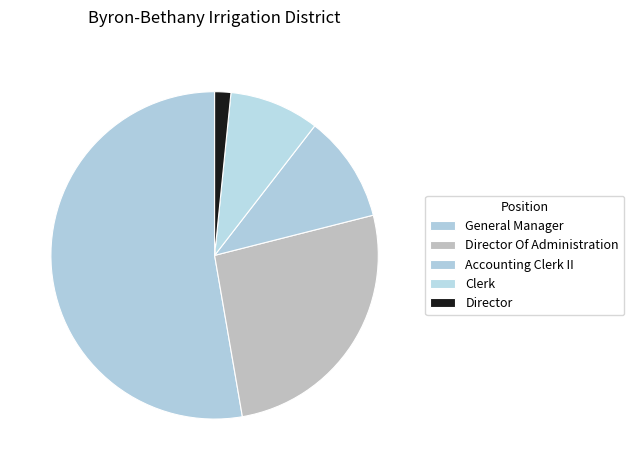

What percentage is the General Manager slice, to the nearest percent?

53%